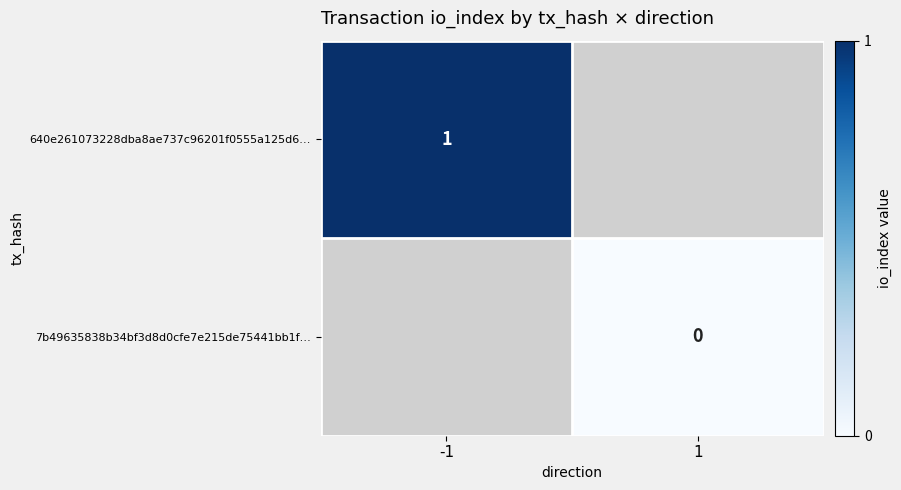

Is the value of 640e261073228dba8ae737c96201f0555a125d6… at -1 greater than the value of 7b49635838b34bf3d8d0cfe7e215de75441bb1f… at 1?

Yes